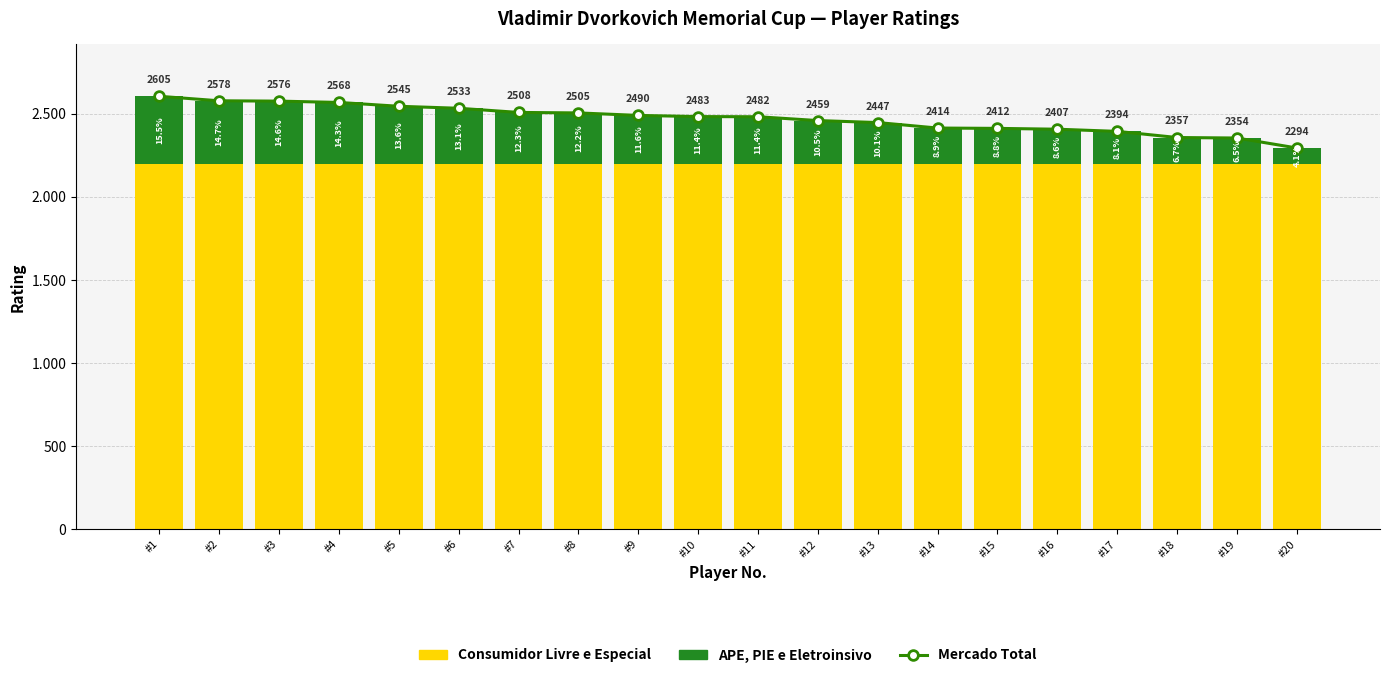

Reading left to right, extract all data points from this chart.

Mercado Total: 2605	2578	2576	2568	2545	2533	2508	2505	2490	2483	2482	2459	2447	2414	2412	2407	2394	2357	2354	2294
Consumidor Livre e Especial: 2200	2200	2200	2200	2200	2200	2200	2200	2200	2200	2200	2200	2200	2200	2200	2200	2200	2200	2200	2200
APE, PIE e Eletroinsivo: 405	378	376	368	345	333	308	305	290	283	282	259	247	214	212	207	194	157	154	94